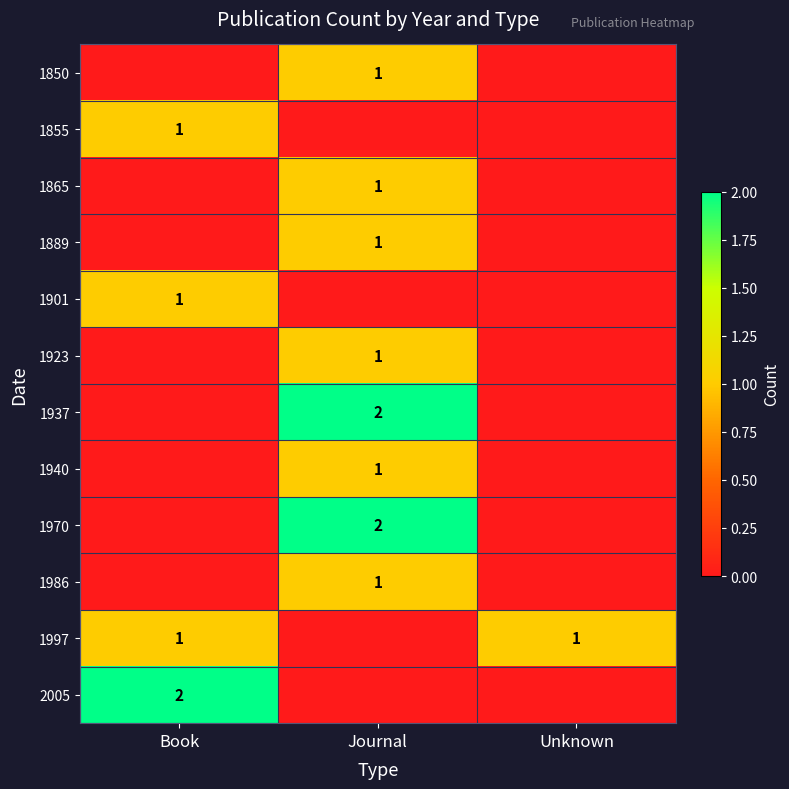

Is it true that 1986 equals 1 at Journal?

True